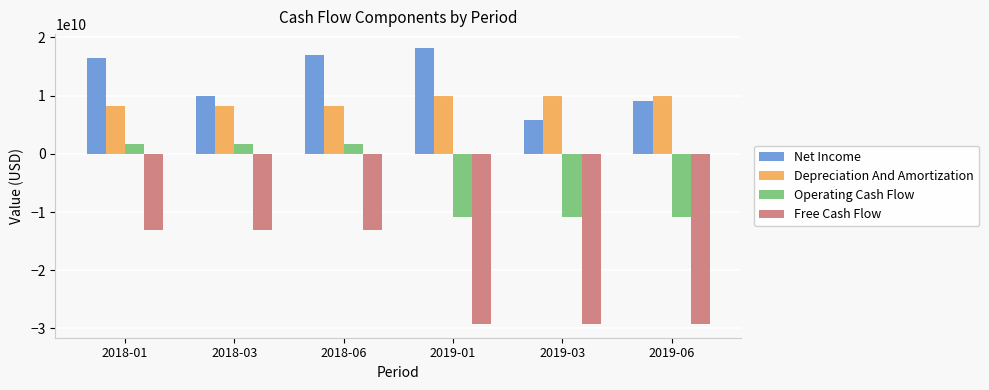

What is the label of the 3rd bar from the right?

2019-01